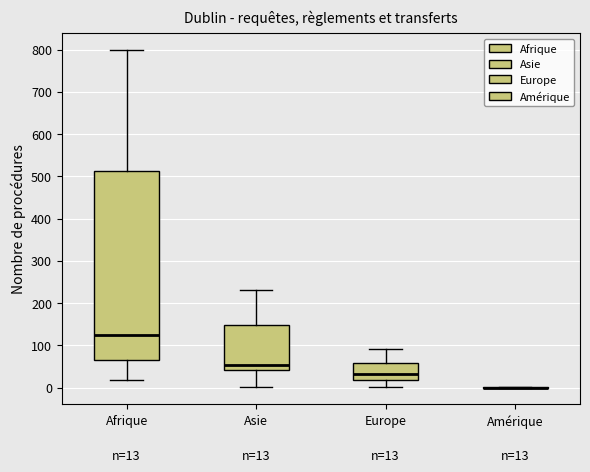

Comparing the boxes themselves (not the whiskers), which one is the tallest?

Afrique